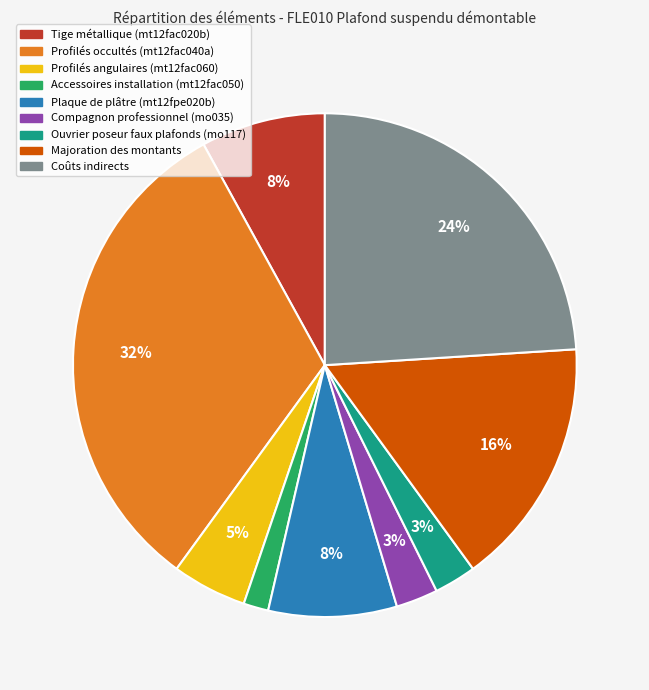

Combined, do Profilés occultés (mt12fac040a) and Plaque de plâtre (mt12fpe020b) account for over 50%?

No